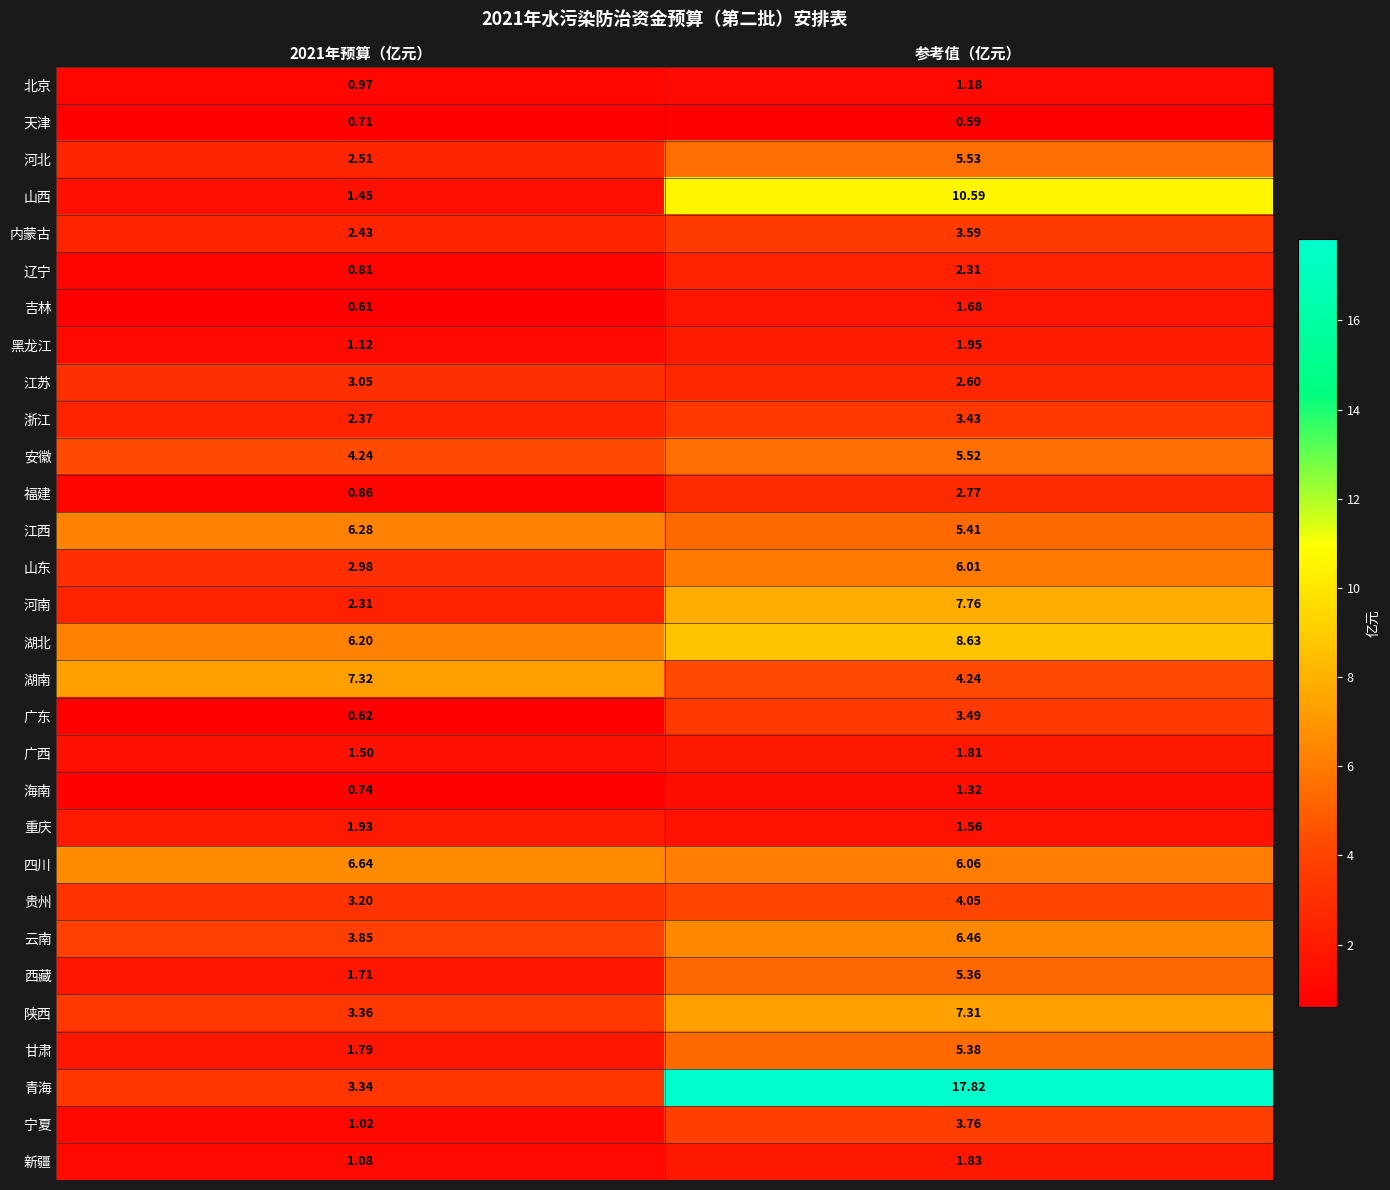

Which category has the highest value across all series?

参考值（亿元）